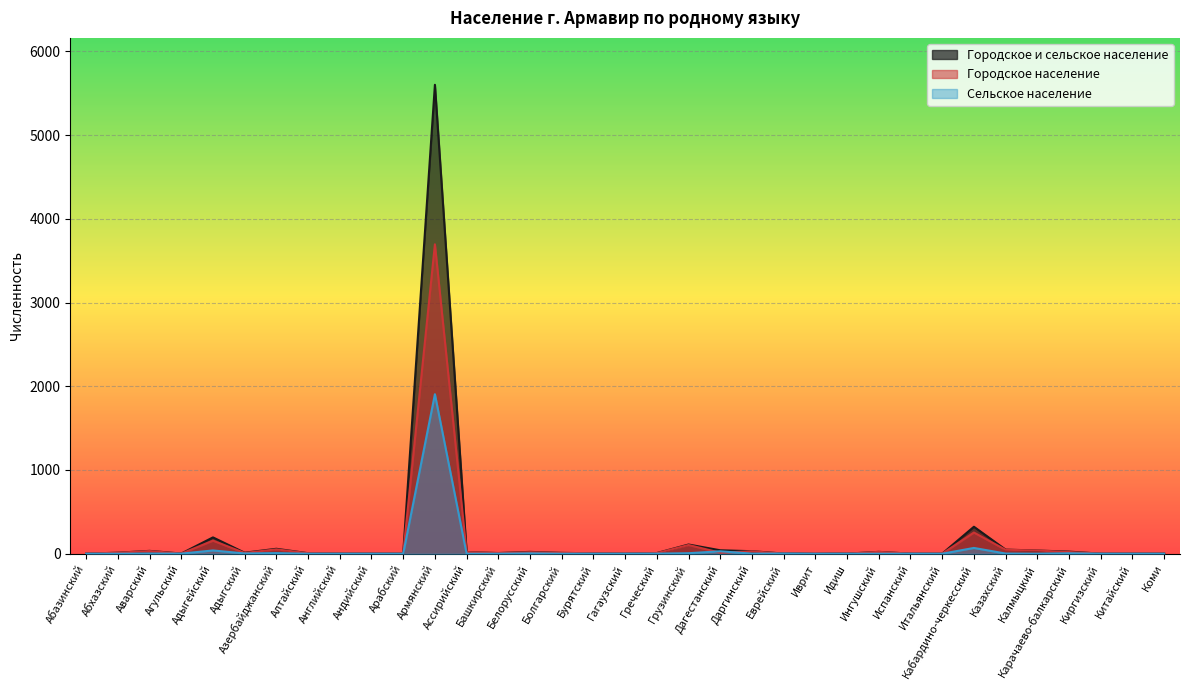

At Еврейский, list the series in order from smallest to largest.

Городское население, Городское и сельское население, Сельское население